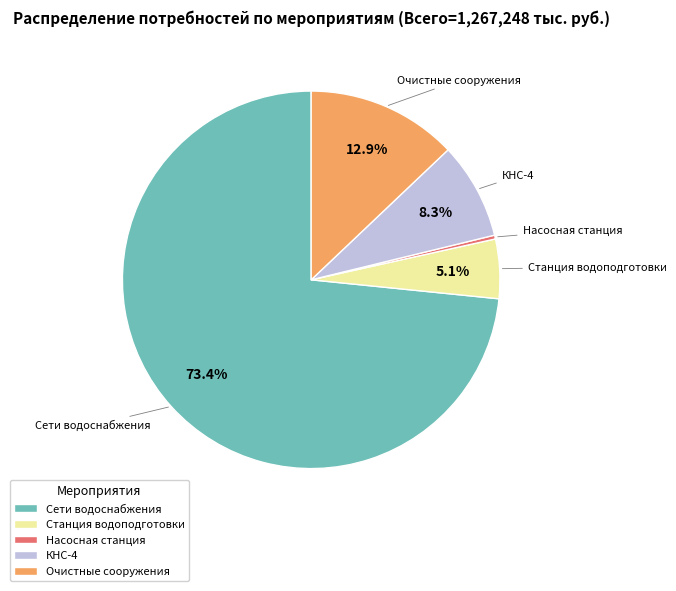

To the nearest percent, what is the difference between the largest and smallest slice percentages?

73%